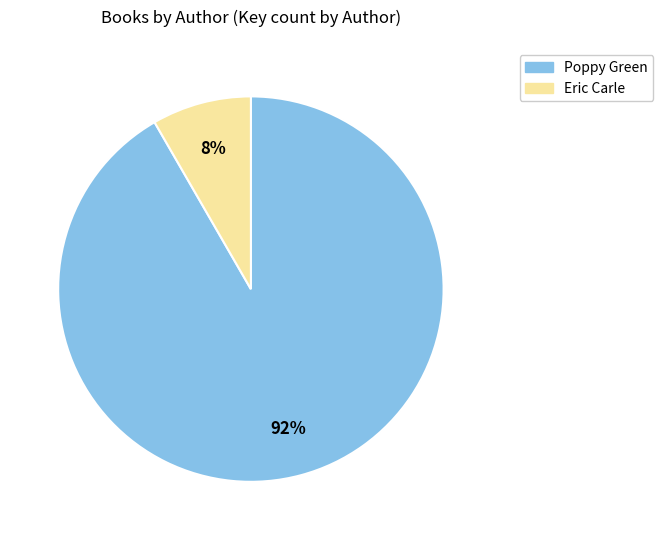

Count the number of slices in the pie.

2